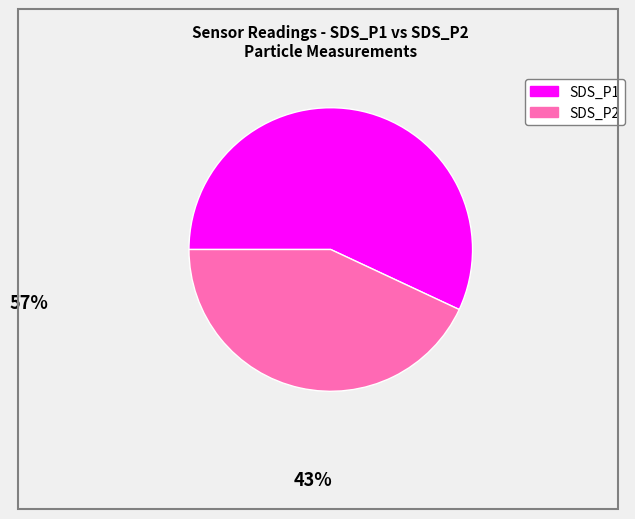

Is there any slice that represents more than half of the pie?

Yes